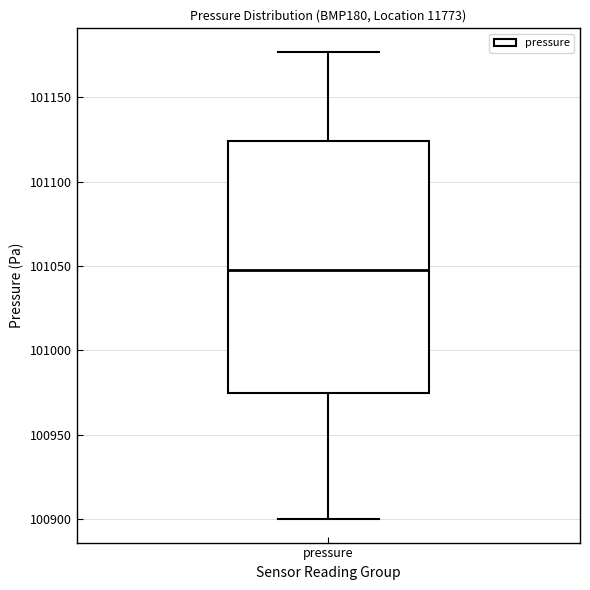

Where is the upper edge of the box for pressure on the y-axis? The values are not printed on the chart, so give them approximately, as read against the axis.

101125